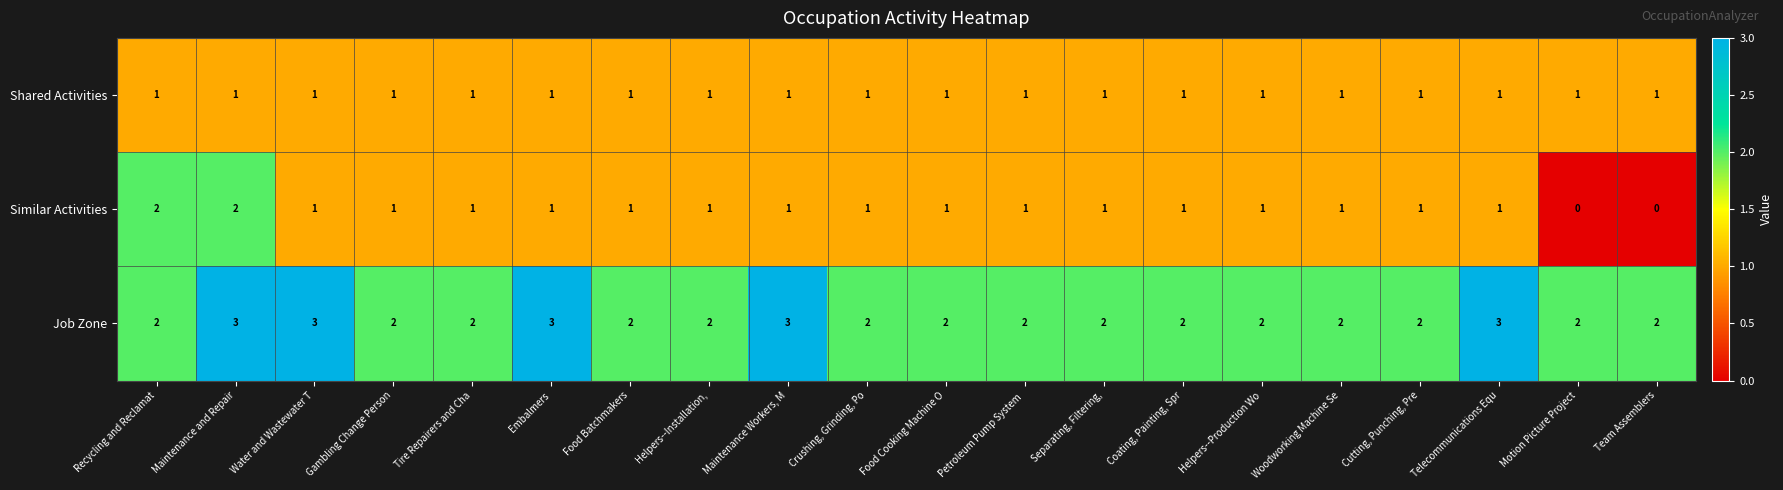

List the series in order of their peak value, highest first.

Job Zone, Similar Activities, Shared Activities